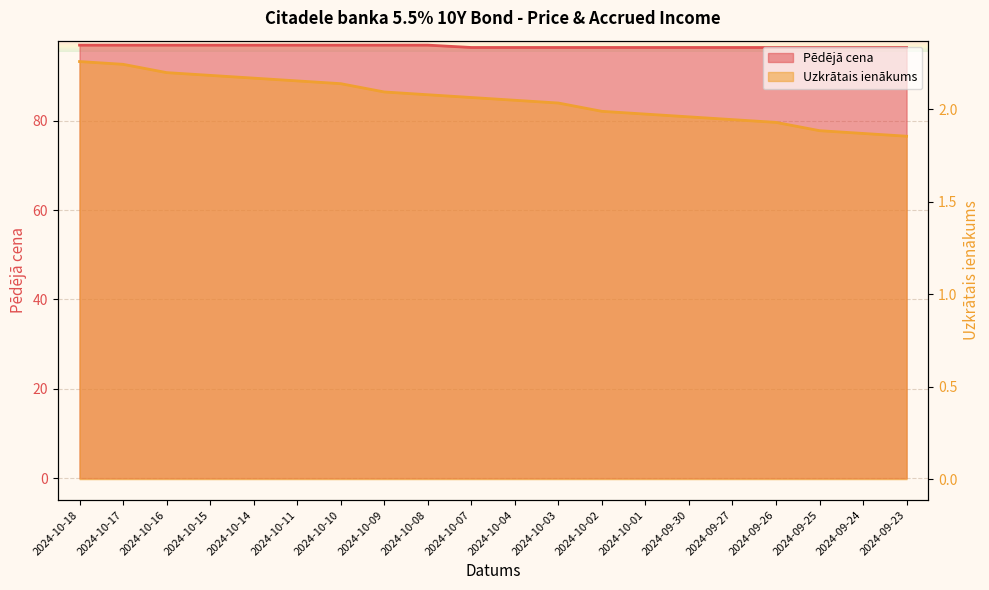

The Pēdējā cena series shows 96.4 at 2024-10-07. True or false?

True